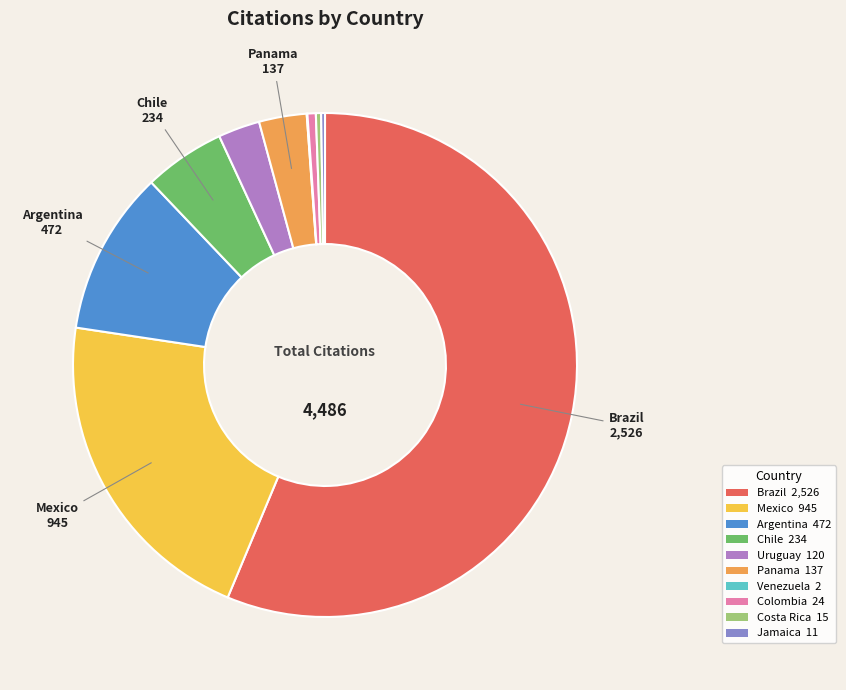

Is there any slice that represents more than half of the pie?

Yes